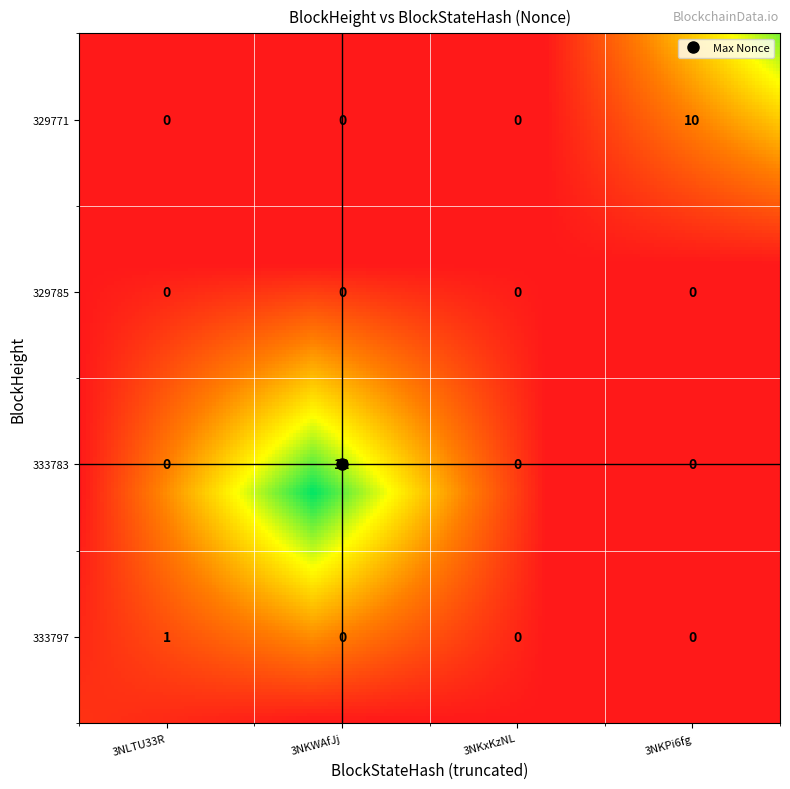

How many data points are less than 10?

2